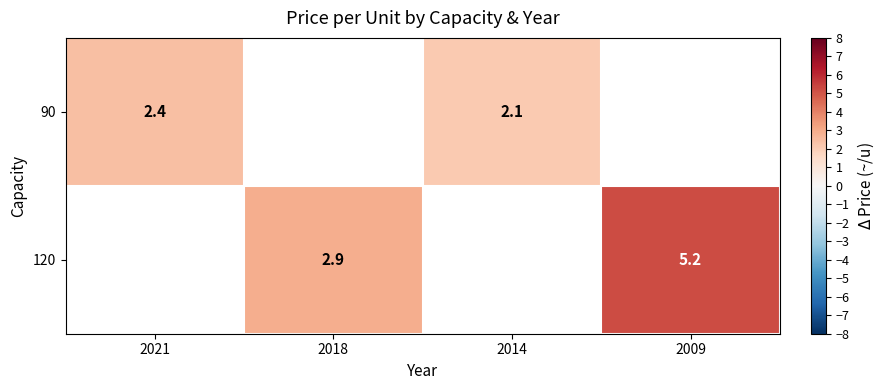

The 90 series shows 2.1 at 2014. True or false?

True